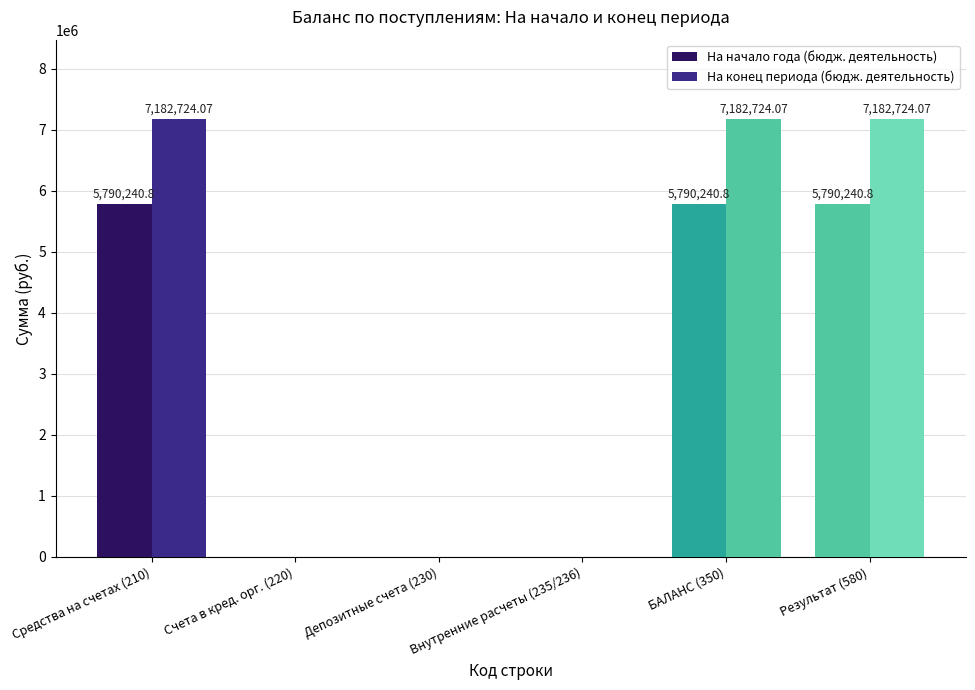

Which label corresponds to the smallest value in the chart?

Счета в кред. орг. (220)